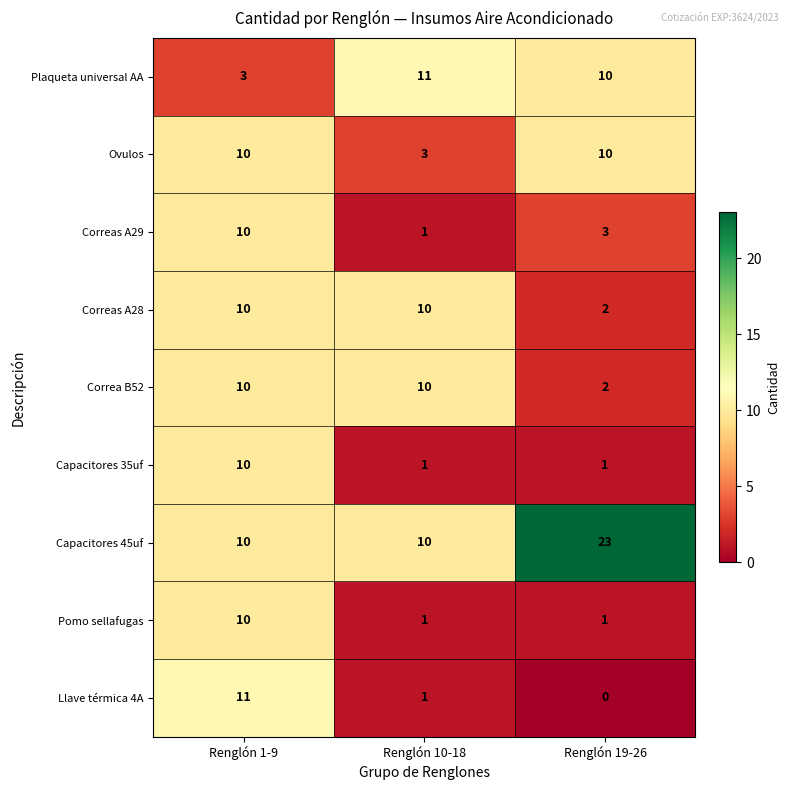

What is the total value across all series at Renglón 1-9?

84